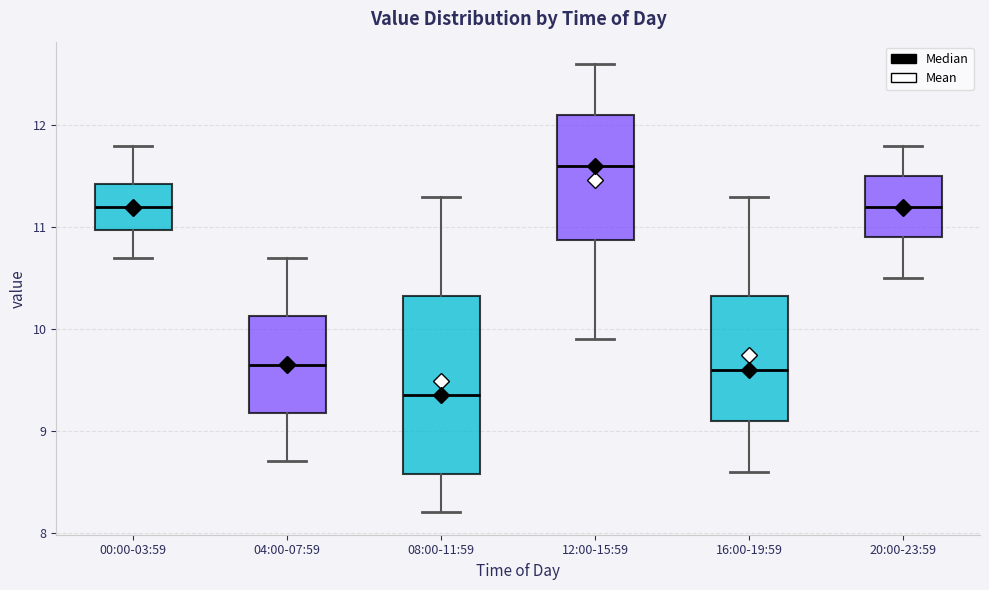

Reading left to right, read every box against the y-axis: the position of its median line, the range the box covers, and the ends of its whiskers. The values are not printed on the chart, so give them approximately, as read against the axis.

00:00-03:59: median 11.2, box 11.0 to 11.4, whiskers 10.7 to 11.8
04:00-07:59: median 9.7, box 9.2 to 10.1, whiskers 8.7 to 10.7
08:00-11:59: median 9.4, box 8.6 to 10.3, whiskers 8.2 to 11.3
12:00-15:59: median 11.6, box 10.9 to 12.1, whiskers 9.9 to 12.6
16:00-19:59: median 9.6, box 9.1 to 10.3, whiskers 8.6 to 11.3
20:00-23:59: median 11.2, box 10.9 to 11.5, whiskers 10.5 to 11.8